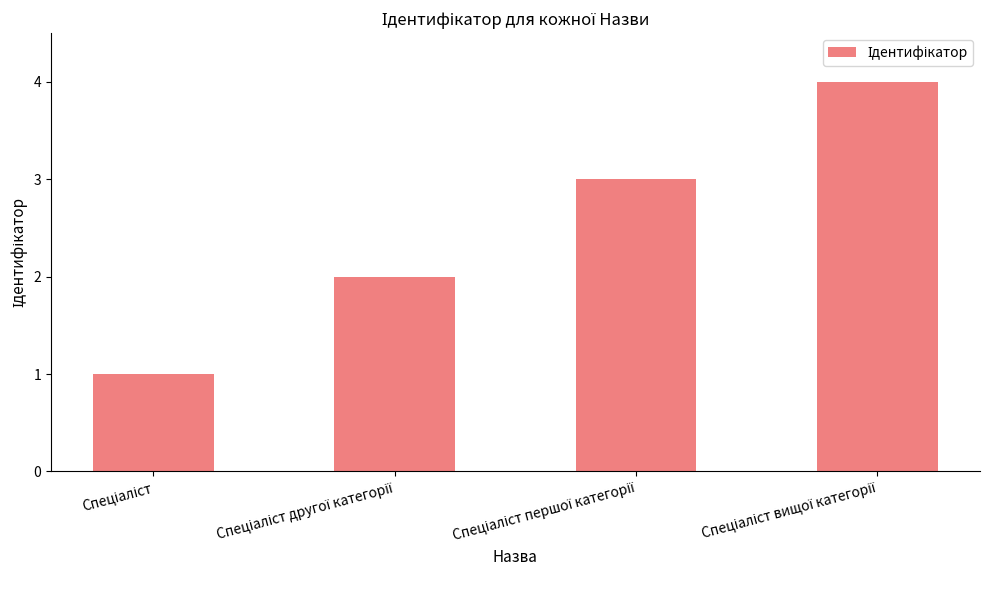

What is the greatest value displayed?

4